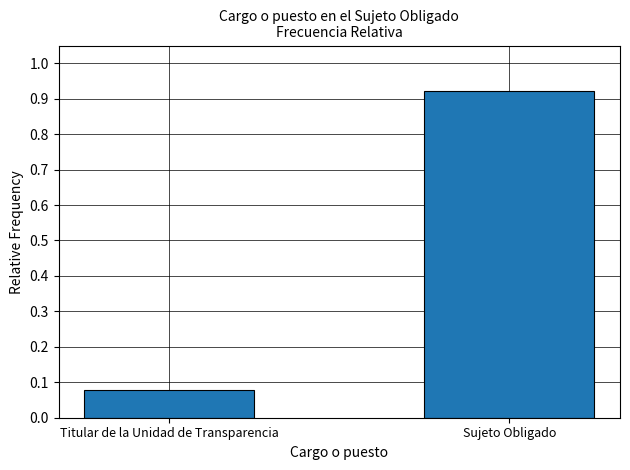

What is the difference between the maximum and minimum values?

0.8